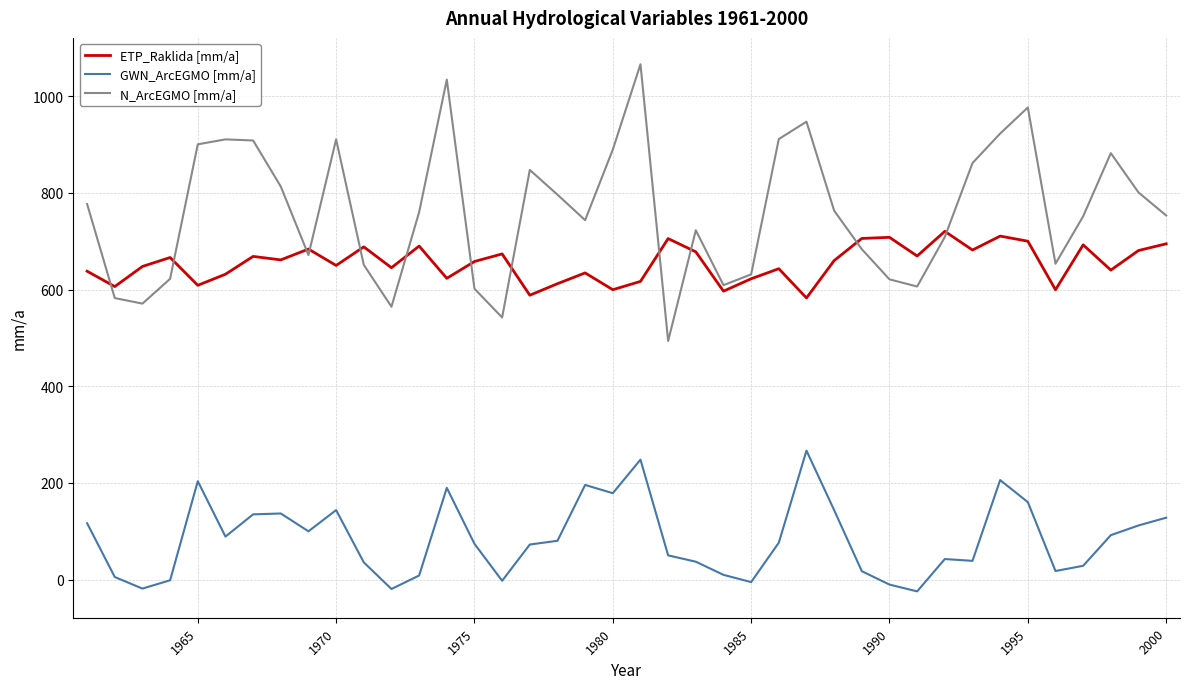

How many lines are shown in the chart?

3